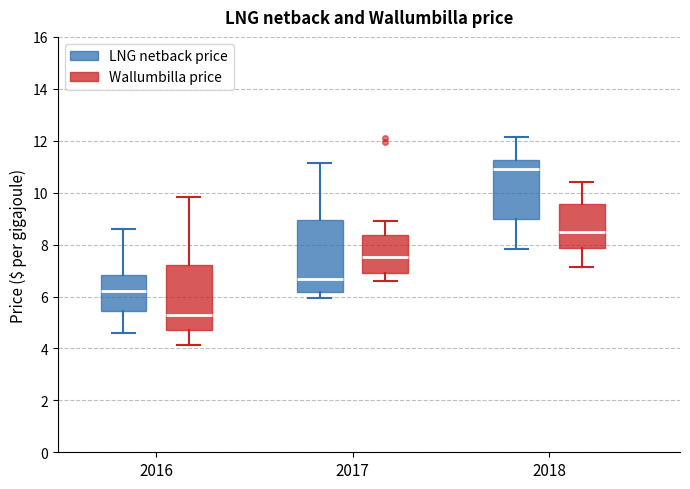

Where does the lower whisker of the box for 2016 (Wallumbilla price) end on the y-axis? The values are not printed on the chart, so give them approximately, as read against the axis.

4.2